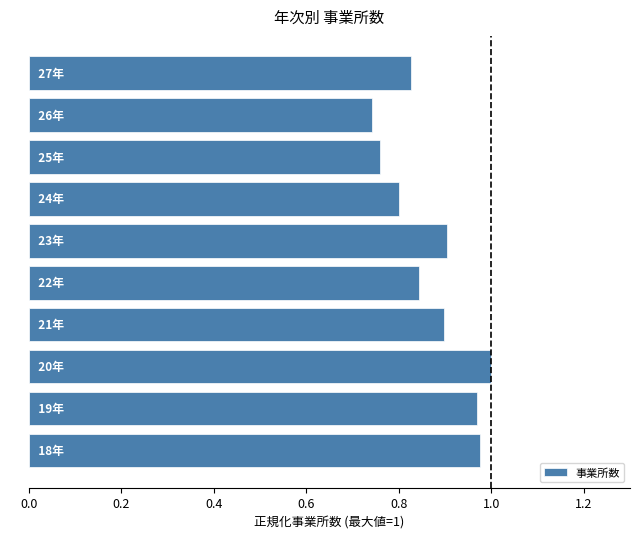

Read the value at 21.

0.9